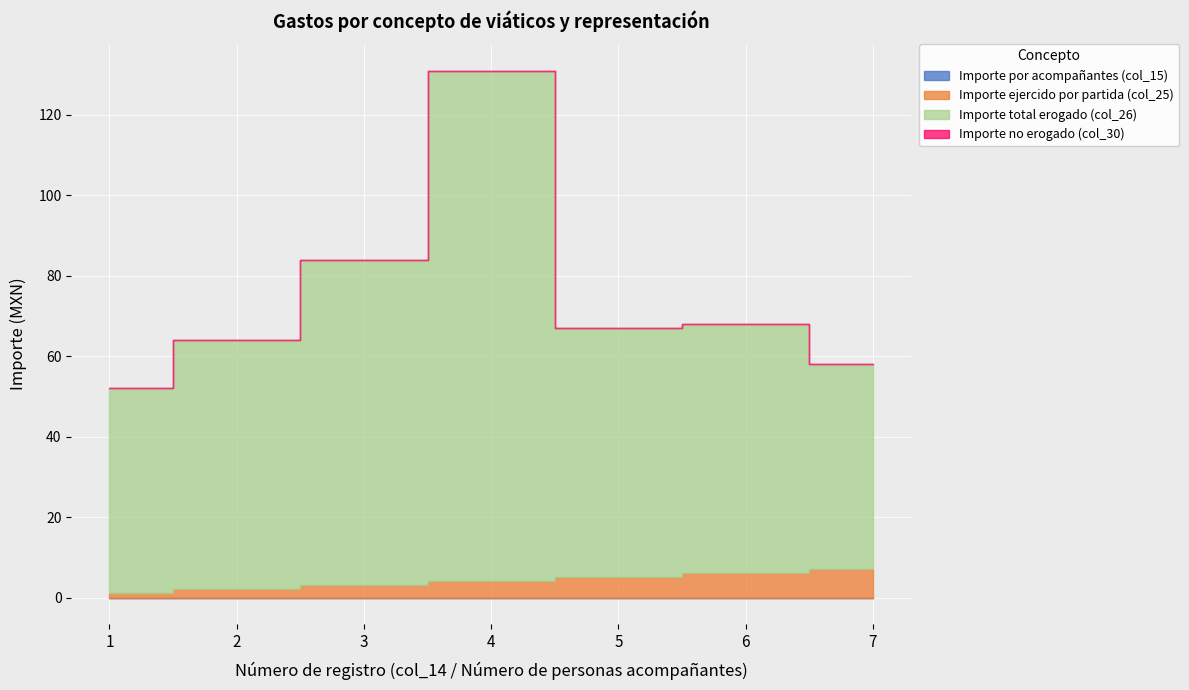

What are all the series names shown in the legend?

Importe por acompañantes (col_15), Importe ejercido por partida (col_25), Importe total erogado (col_26), Importe no erogado (col_30)